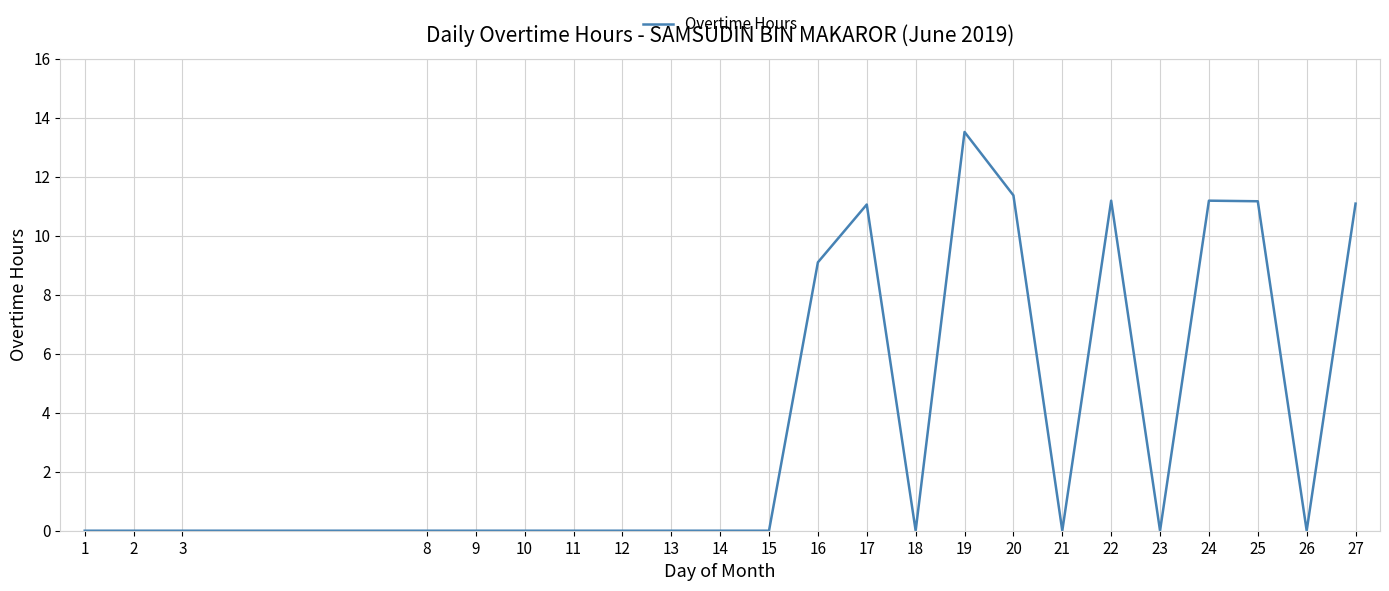

True or false: the data shows -8.7 at 14.

False